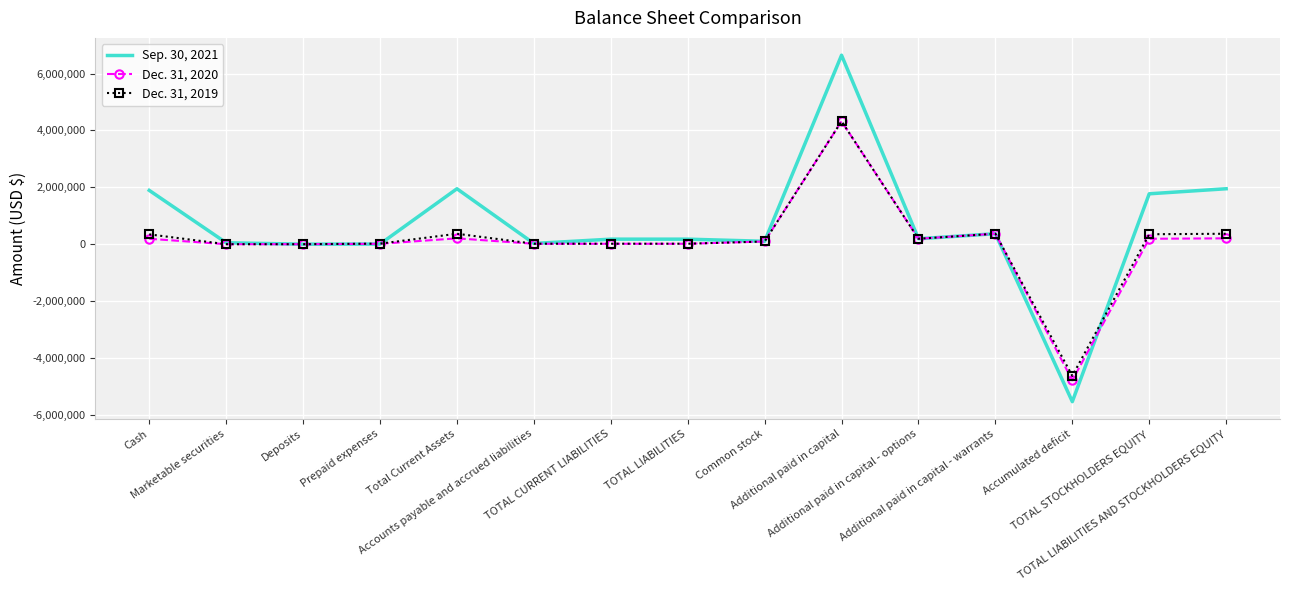

Which series has the widest spread of values?

Sep. 30, 2021